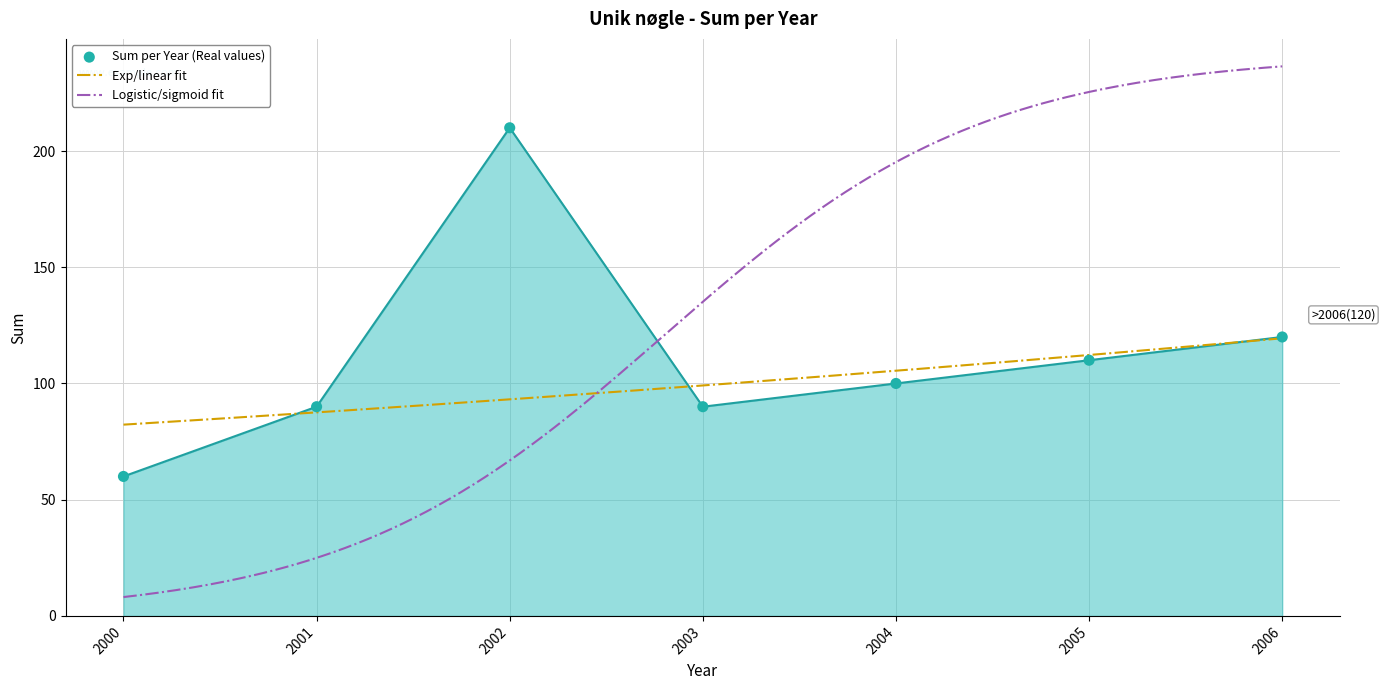

Between 2004 and 2003, which is larger?

2004